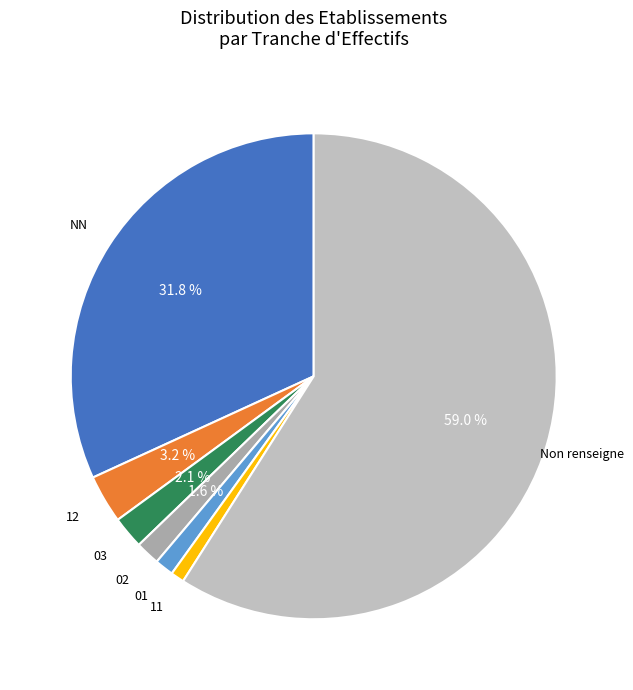

What portion of the pie excludes 03?

97.9%